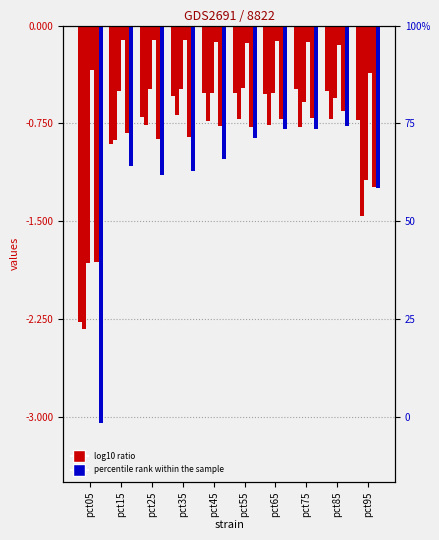

Is it true that Mar equals -0.7 at pct15?

False